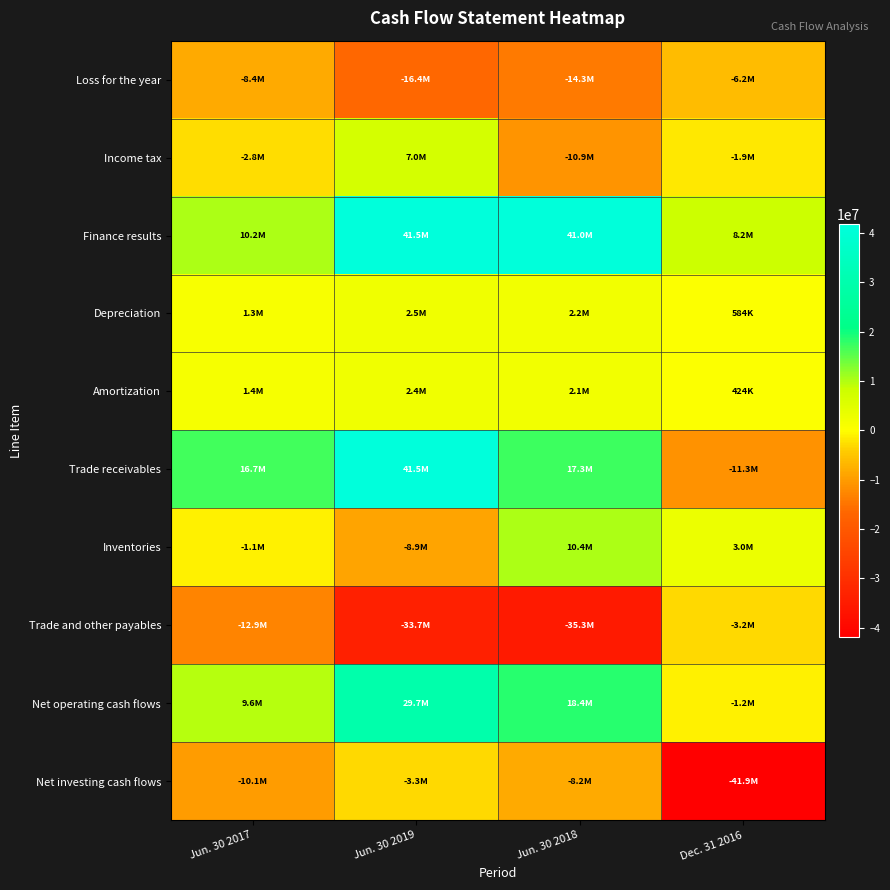

What is the difference between the highest and lowest values at Jun. 30 2017?

29677470